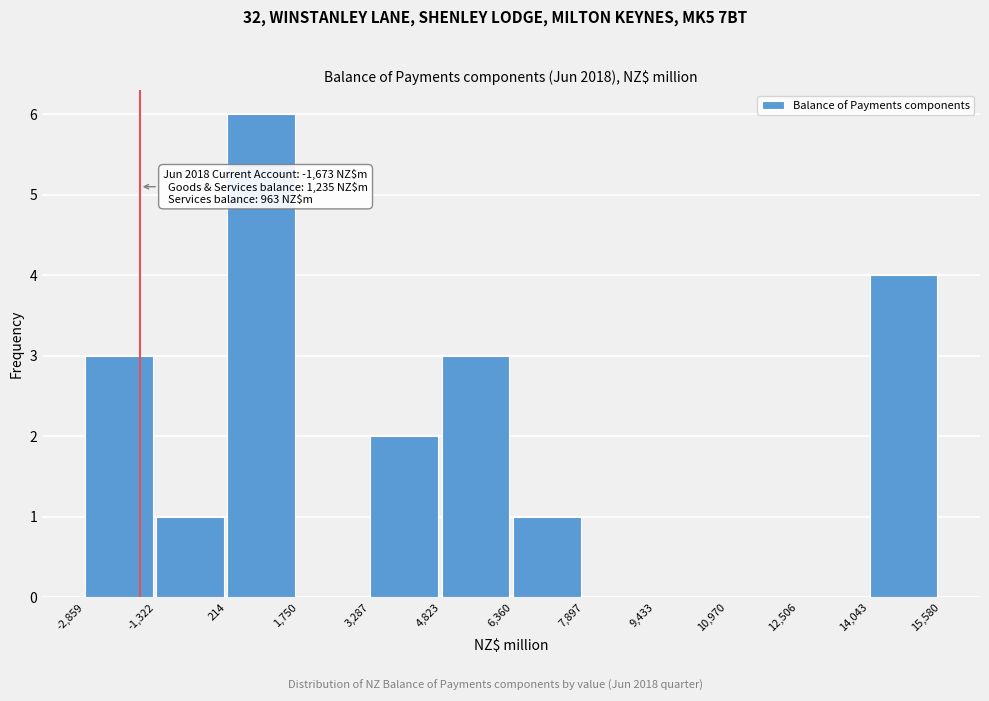

Which range on the x-axis has the tallest bar?

214 to 1,750